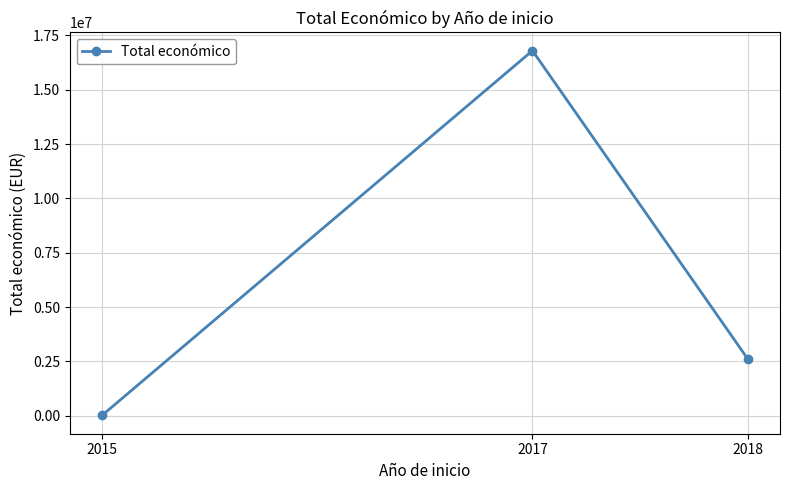

List the labels in order of value, smallest first.

2015, 2018, 2017